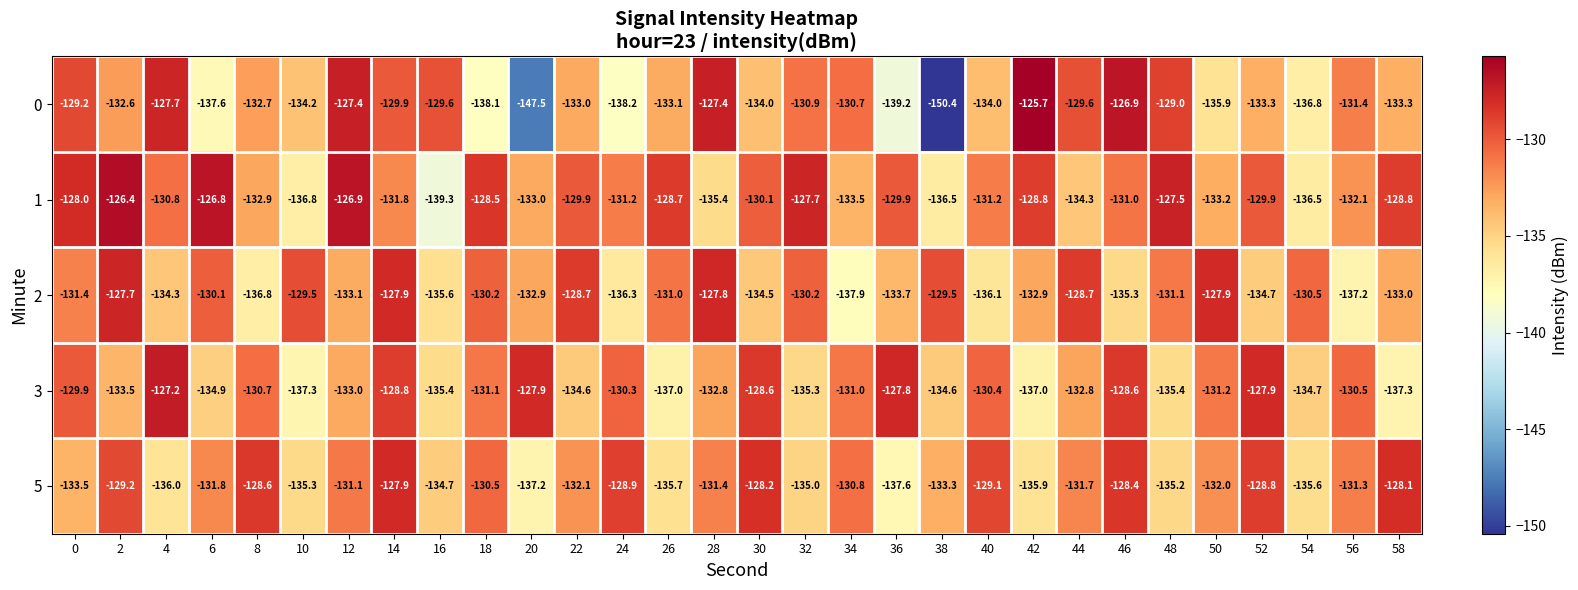

The value of 0 at 8 is -132.7. True or false?

True